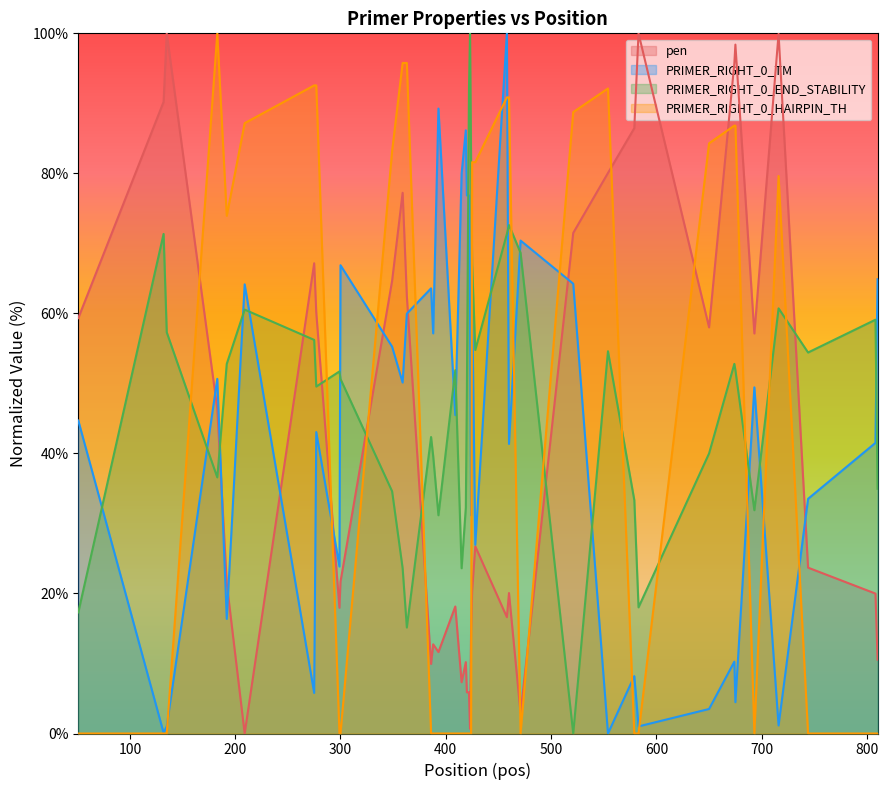

Which series ends up on top after the final intersection of PRIMER_RIGHT_0_TM and PRIMER_RIGHT_0_END_STABILITY?

PRIMER_RIGHT_0_TM